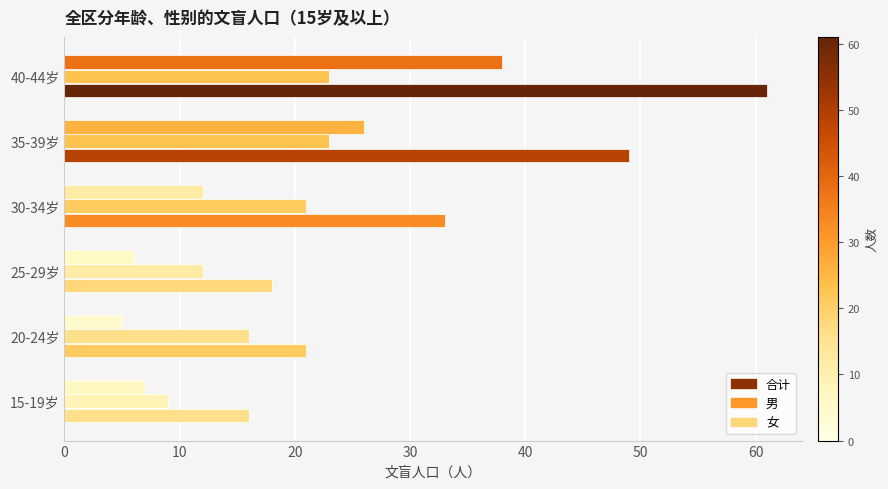

How many data points does each series have?

6